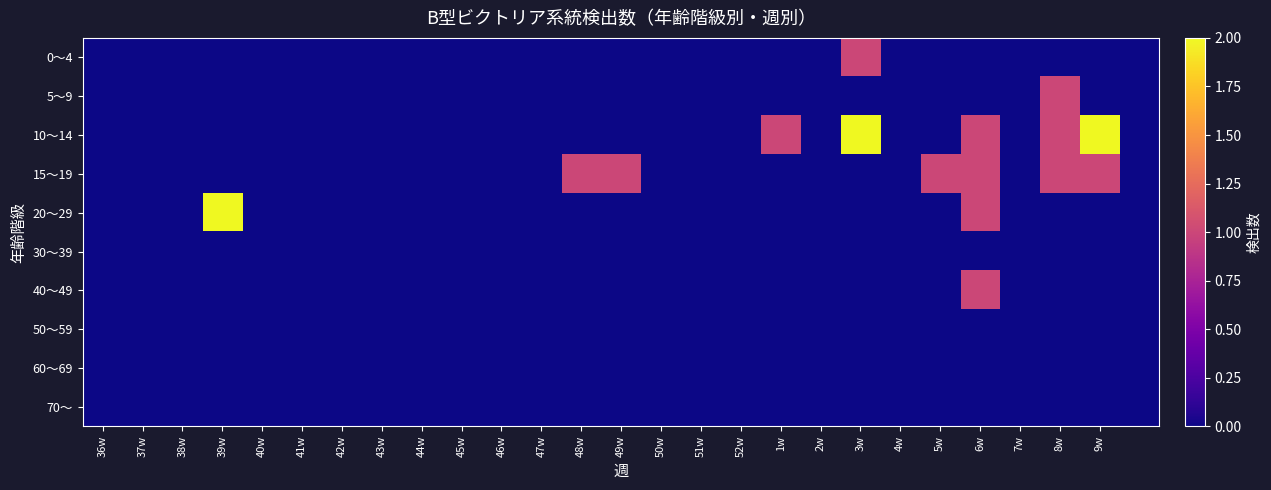

Rank the series by their maximum value, from lowest to highest.

30～39, 50～59, 60～69, 70～, 0～4, 5～9, 15～19, 40～49, 10～14, 20～29